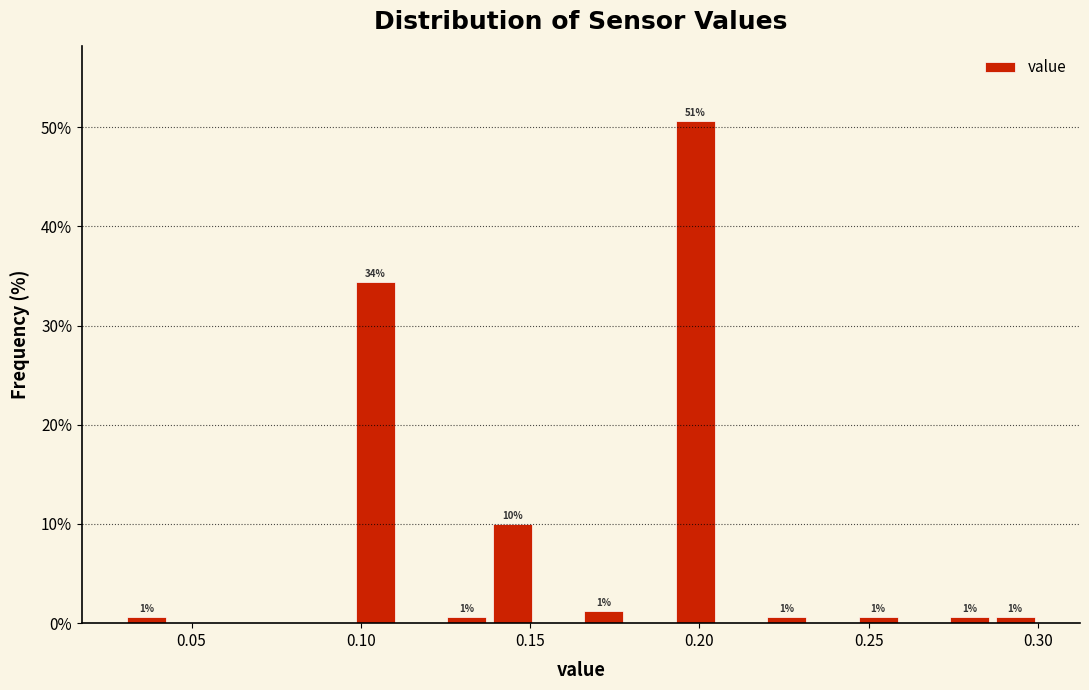

Around what value on the x-axis is the tallest bar? Give the approximate position of its centre, as read against the axis.

0.200